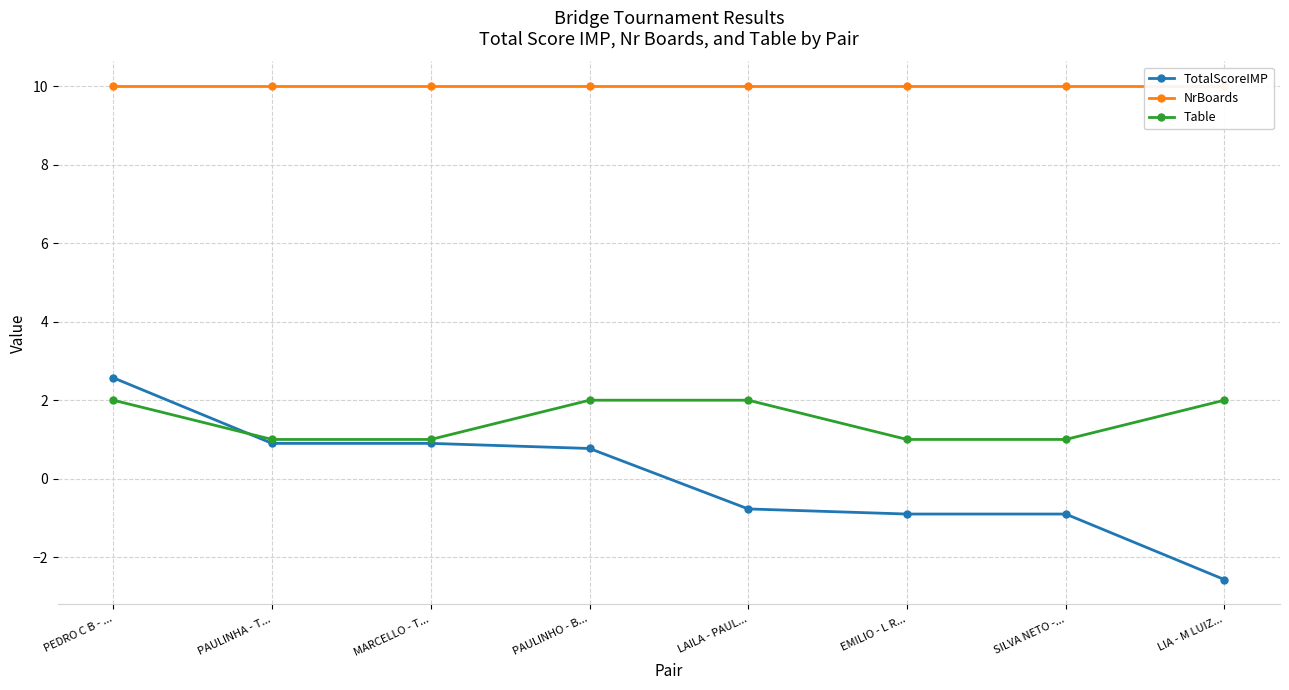

How many lines are shown in the chart?

3